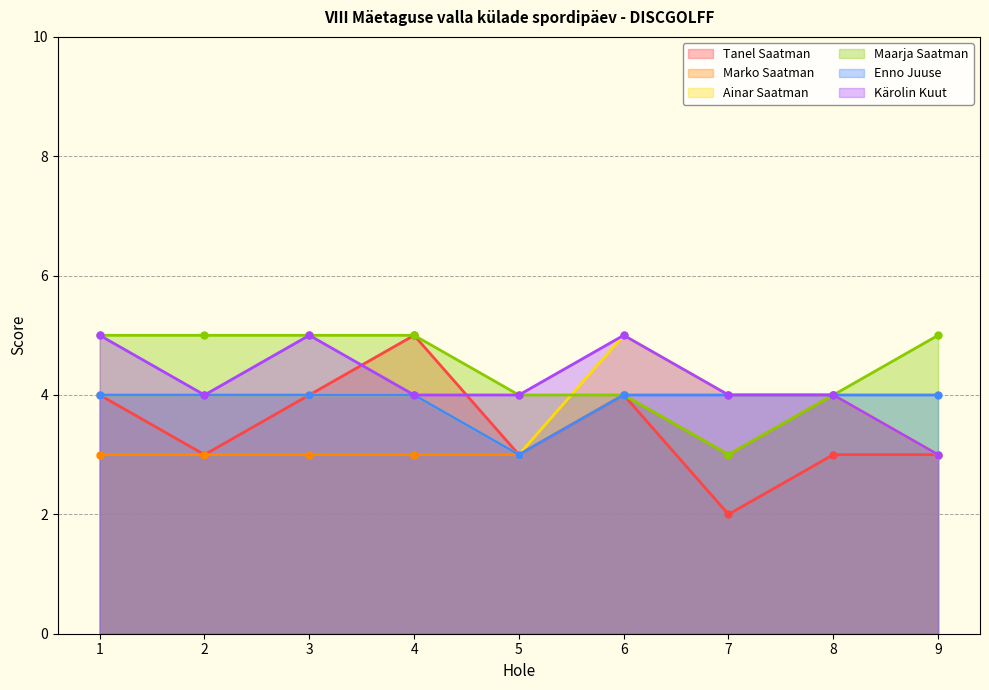

Is it true that Maarja Saatman equals 1 at 9?

False